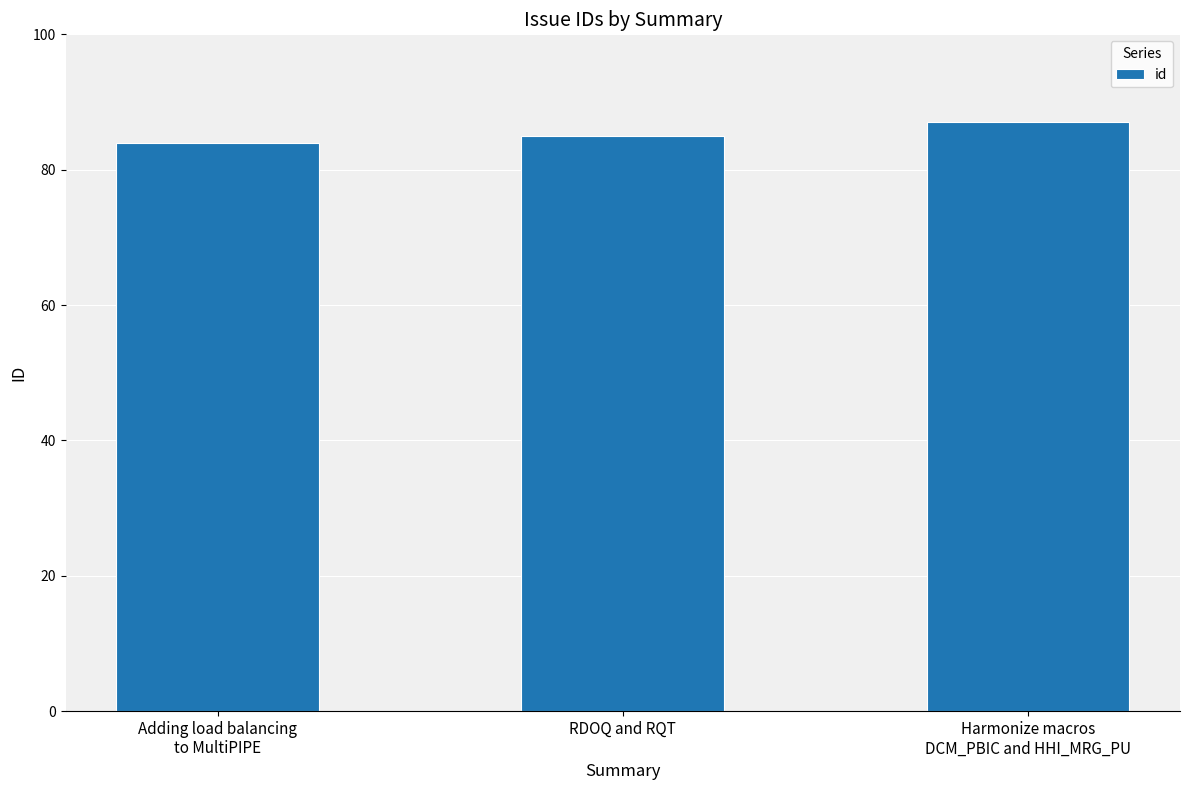

List the labels in order of value, smallest first.

Adding load balancing
to MultiPIPE, RDOQ and RQT, Harmonize macros
DCM_PBIC and HHI_MRG_PU